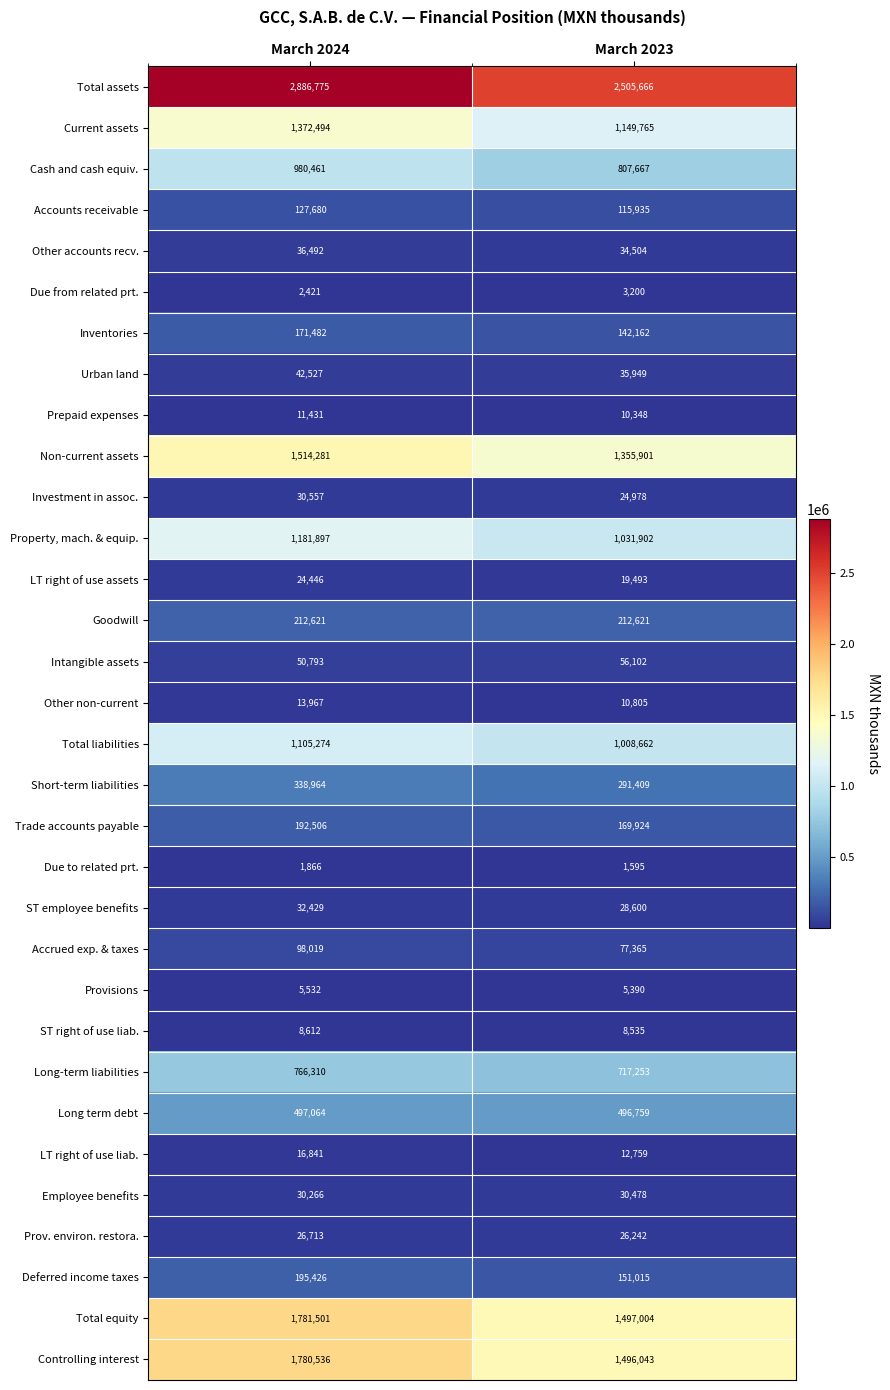

Count the LT right of use assets values in the range 19493 to 24446.

2